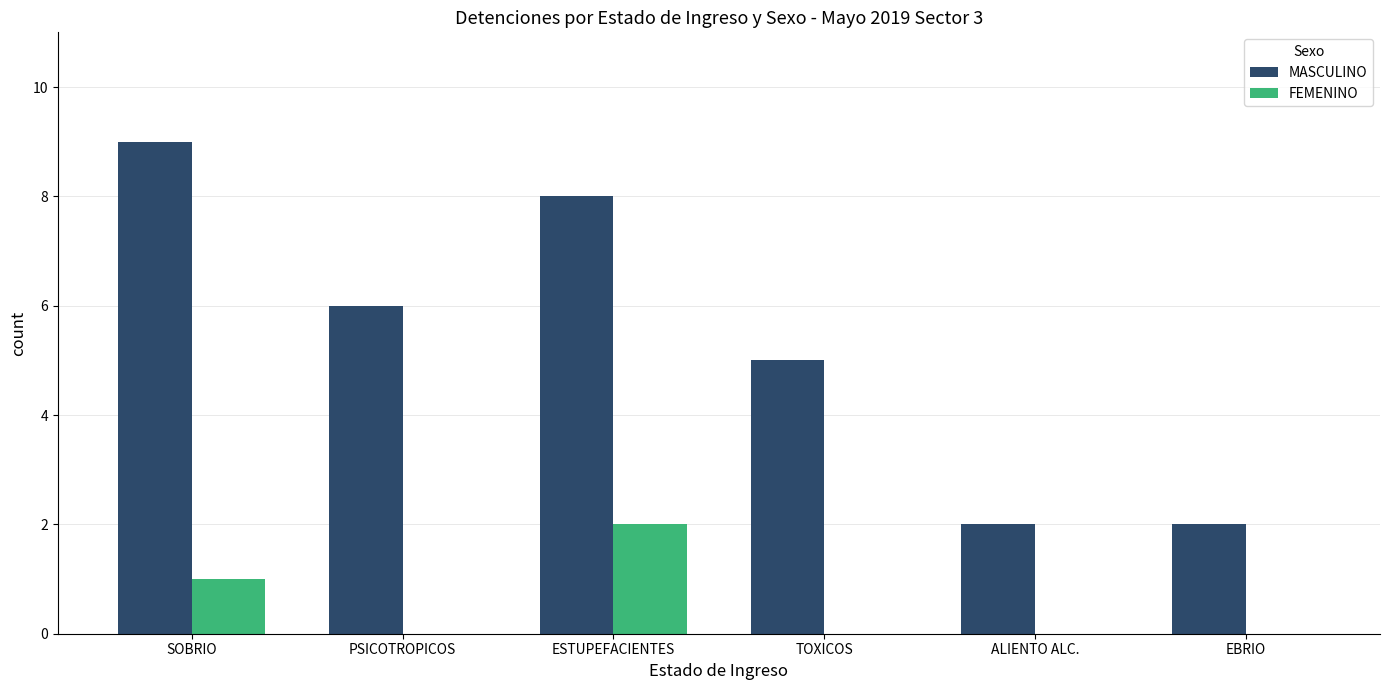

What is the maximum value for MASCULINO?

9